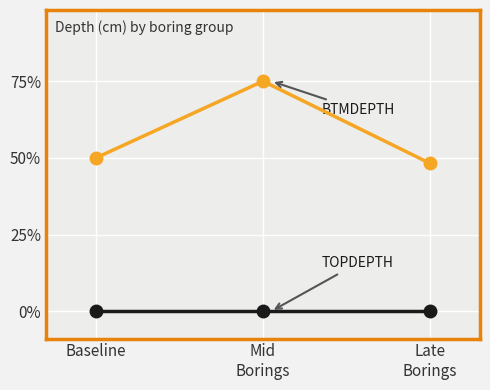

What is the label of the 3rd point from the left?

Late
Borings